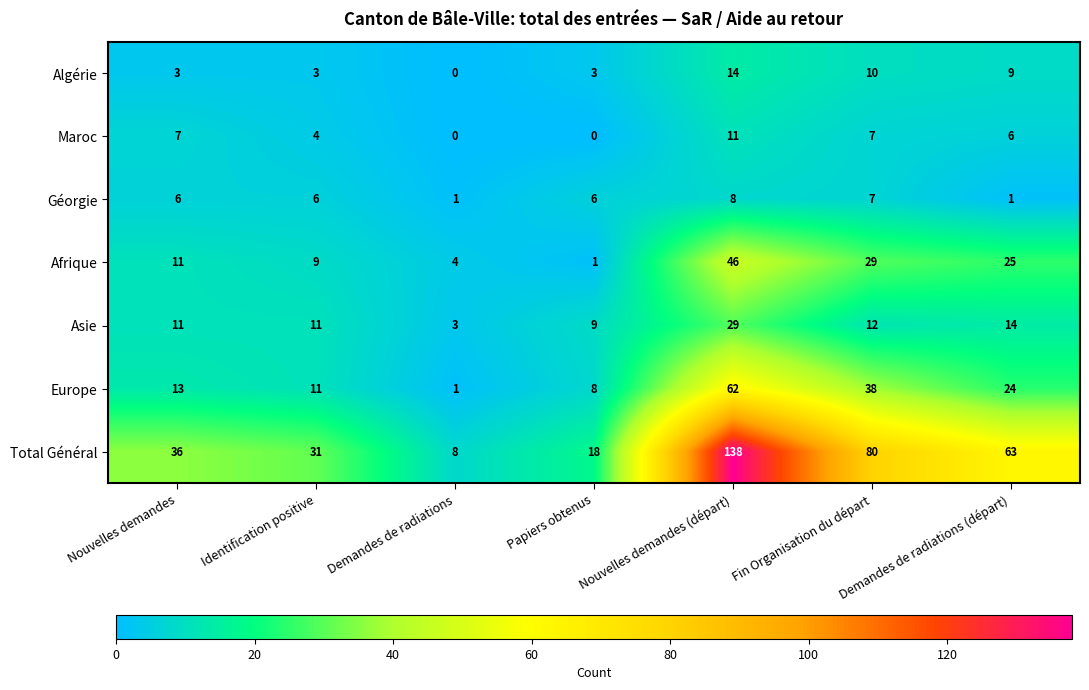

Is it true that Total Général equals 14 at Demandes de radiations?

False